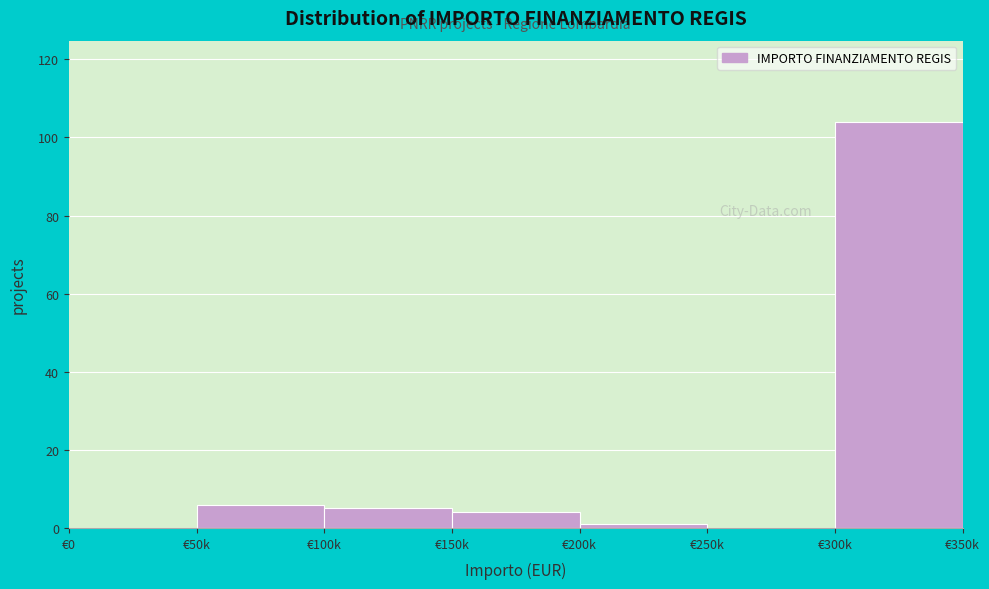

Reading left to right, what are all the values shown in this chart?

€0=0	€50k=6	€100k=5	€150k=4	€200k=1	€250k=0	€300k=104